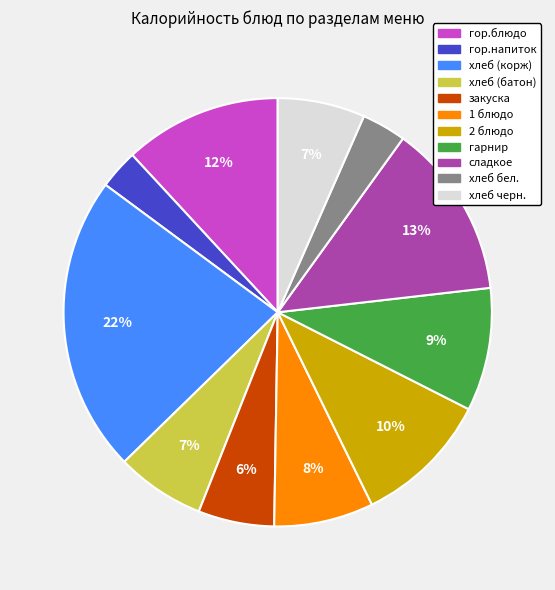

Does сладкое represent more than half of the total?

No